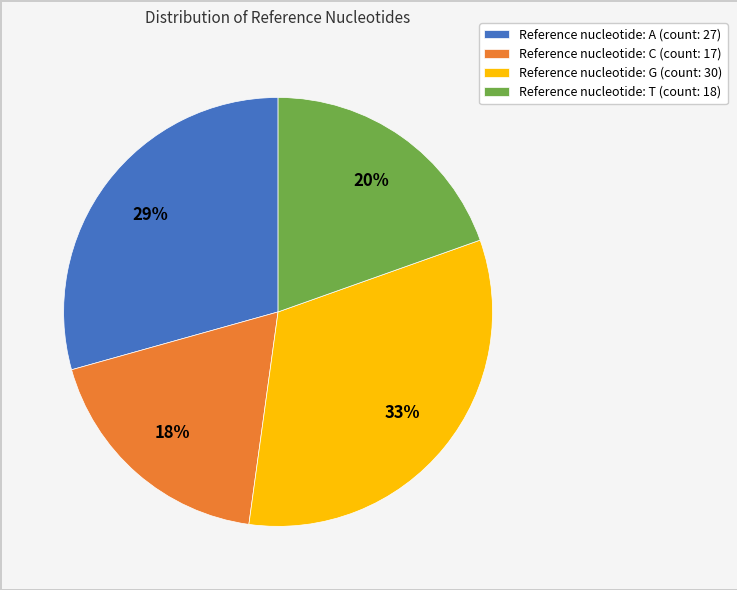

How many slices are in this pie chart?

4